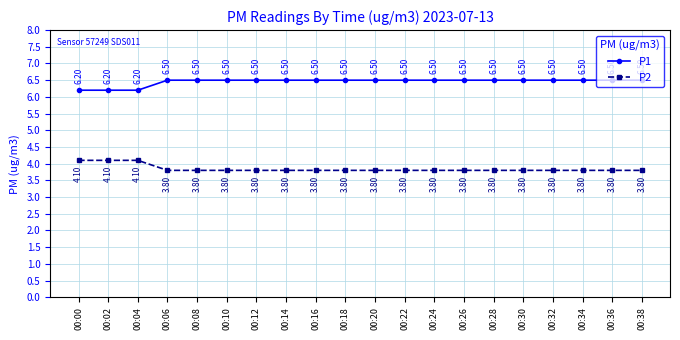

Rank the series by their average value, from highest to lowest.

P1, P2